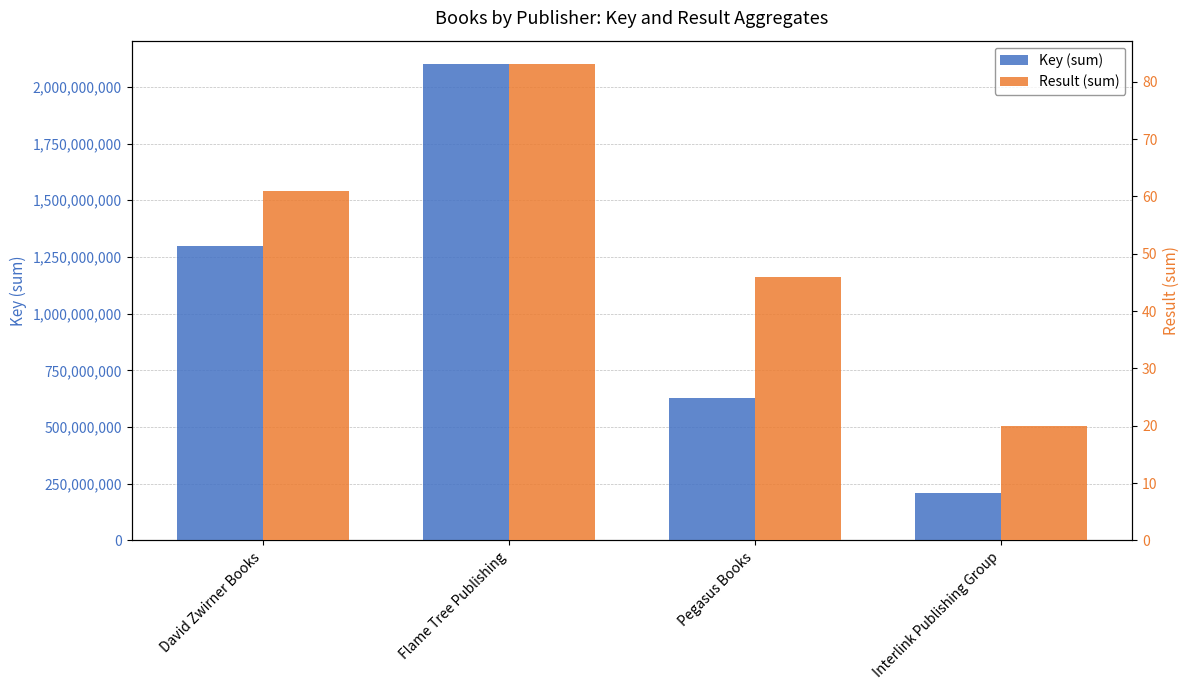

At which label does Key (sum) reach its minimum?

Interlink Publishing Group